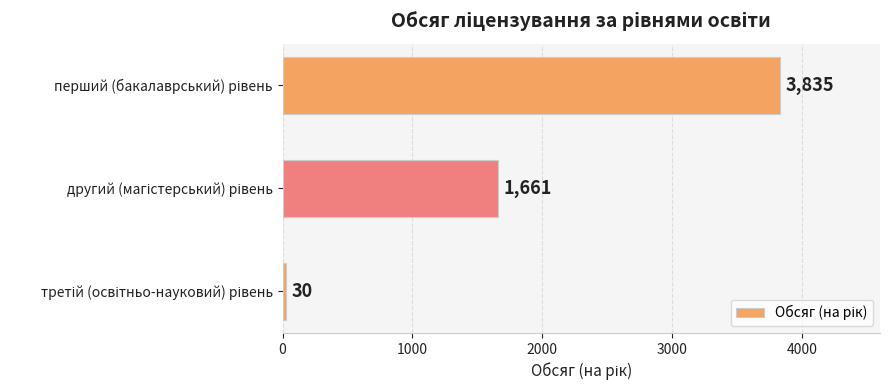

What is the minimum value shown in the chart?

30